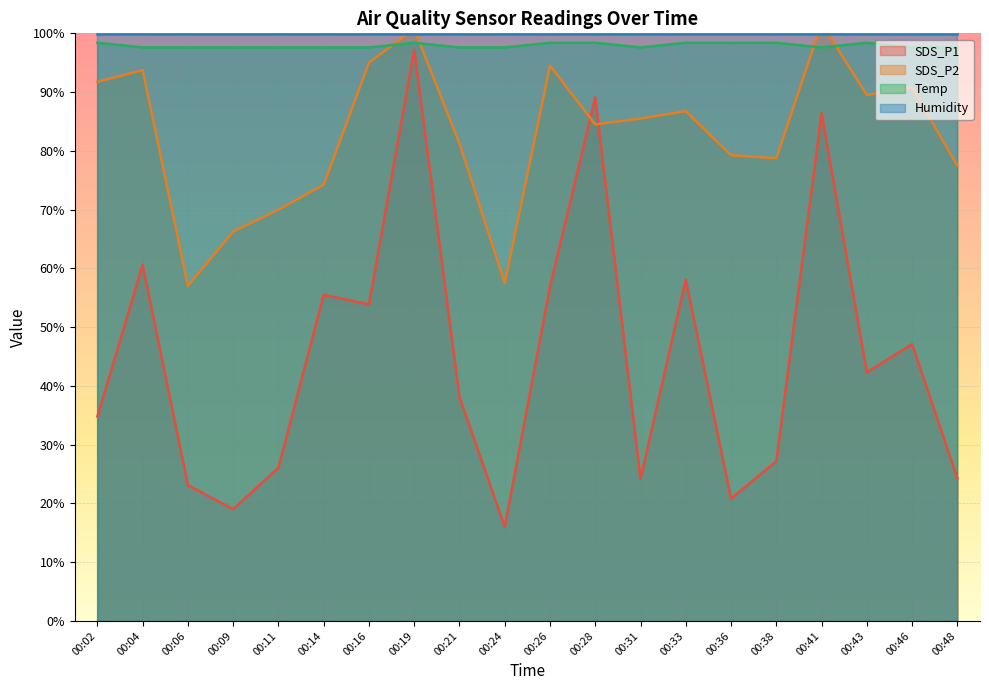

True or false: Temp and SDS_P1 cross at least once.

False